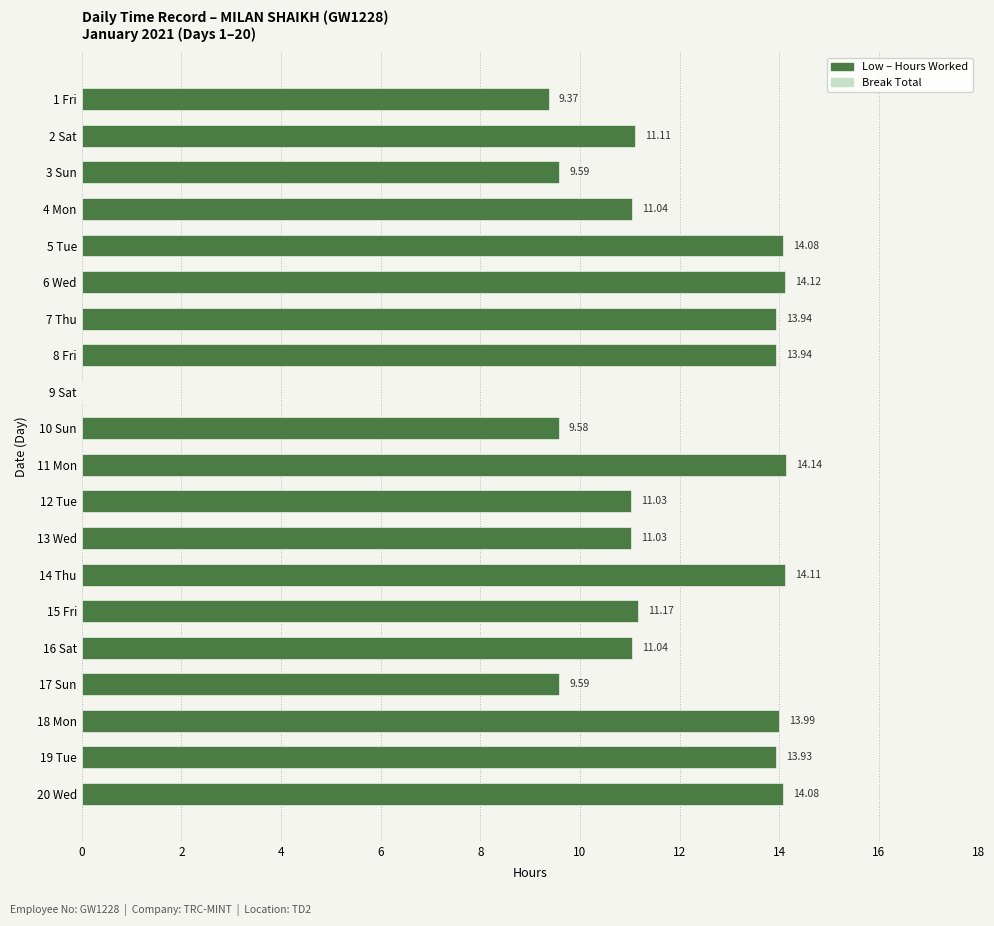

Which has a higher value, 11 Mon or 18 Mon?

11 Mon